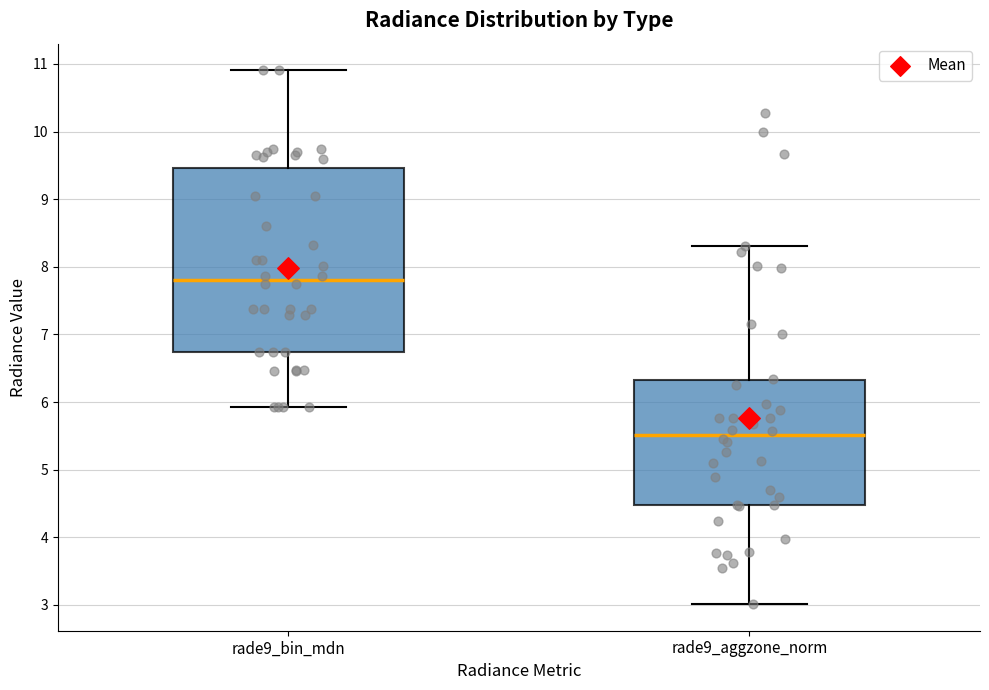

Which box's median line is the highest?

rade9_bin_mdn